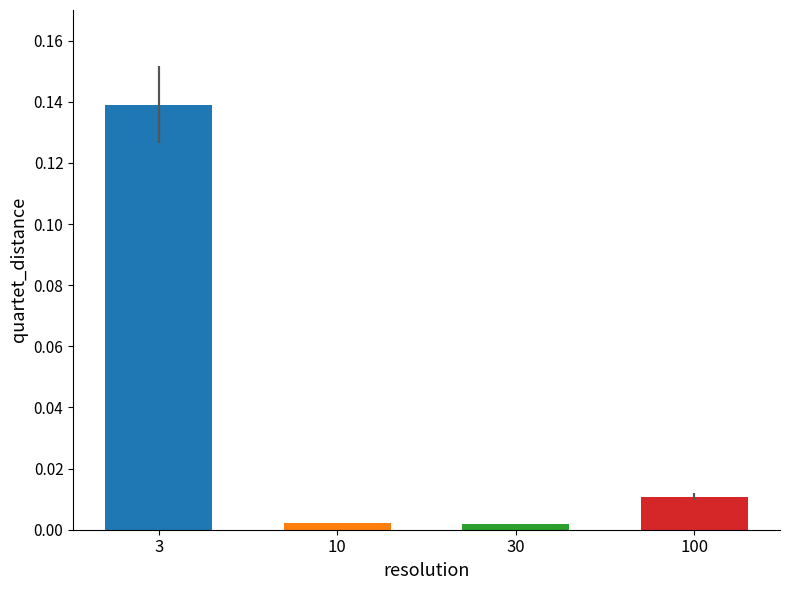

Reading right to left, what are all the values shown in this chart?

0.0	0.0	0.0	0.1